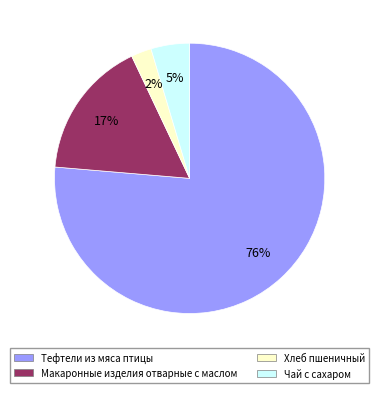

Is the sum of Чай с сахаром and Макаронные изделия отварные с маслом greater than half?

No